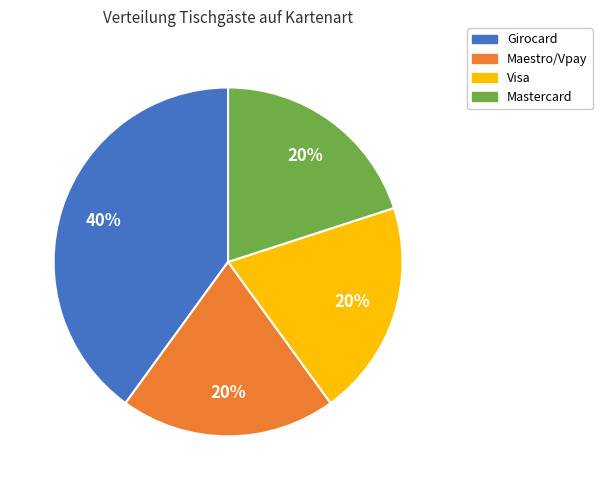

To the nearest percent, what is the difference between the largest and smallest slice percentages?

20%